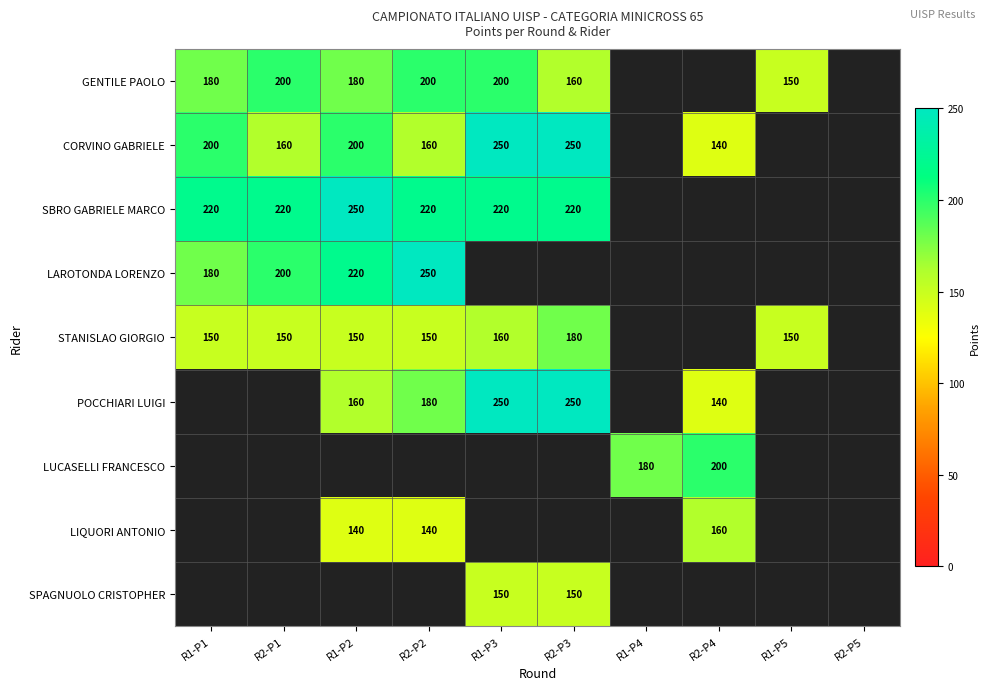

The value of STANISLAO GIORGIO at R2-P2 is 150. True or false?

True